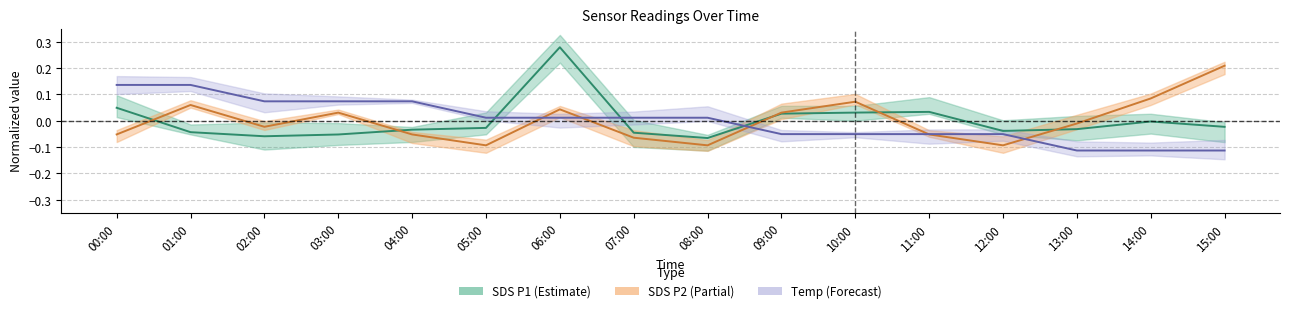

Reading left to right, what are all the values shown in this chart?

SDS_P1: 00:00=0.0	01:00=-0.0	02:00=-0.1	03:00=-0.1	04:00=-0.0	05:00=-0.0	06:00=0.3	07:00=-0.0	08:00=-0.1	09:00=0.0	10:00=0.0	11:00=0.0	12:00=-0.0	13:00=-0.0	14:00=-0.0	15:00=-0.0
SDS_P2: 00:00=-0.1	01:00=0.1	02:00=-0.0	03:00=0.0	04:00=-0.1	05:00=-0.1	06:00=0.0	07:00=-0.1	08:00=-0.1	09:00=0.0	10:00=0.1	11:00=-0.1	12:00=-0.1	13:00=-0.0	14:00=0.1	15:00=0.2
Temp: 00:00=0.1	01:00=0.1	02:00=0.1	03:00=0.1	04:00=0.1	05:00=0.0	06:00=0.0	07:00=0.0	08:00=0.0	09:00=-0.1	10:00=-0.1	11:00=-0.1	12:00=-0.1	13:00=-0.1	14:00=-0.1	15:00=-0.1